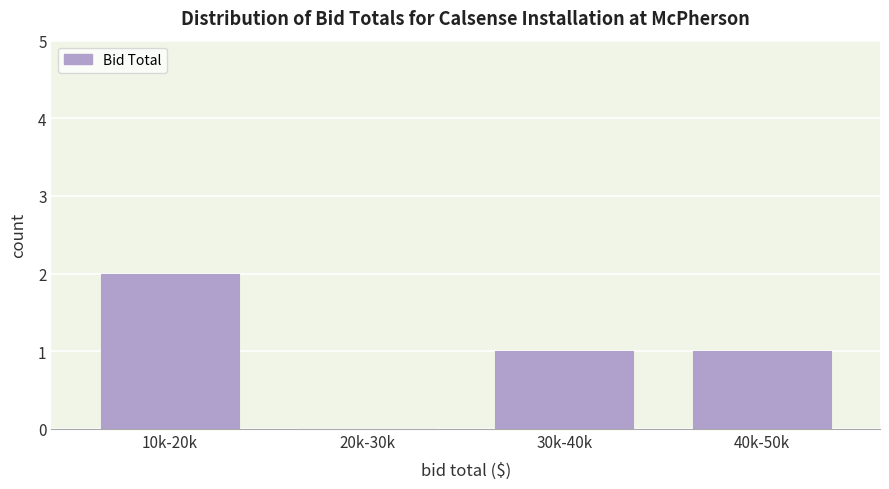

Reading left to right, list all the values displayed in this chart.

10k-20k=2	20k-30k=0	30k-40k=1	40k-50k=1